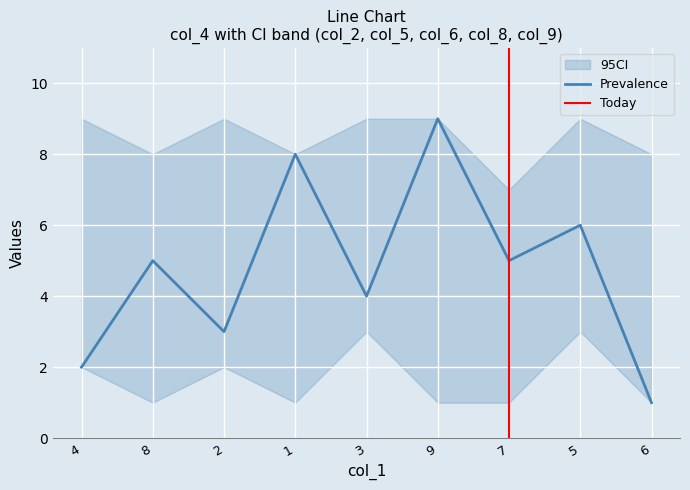

True or false: col_6 has more than 0 interior local peaks.

True